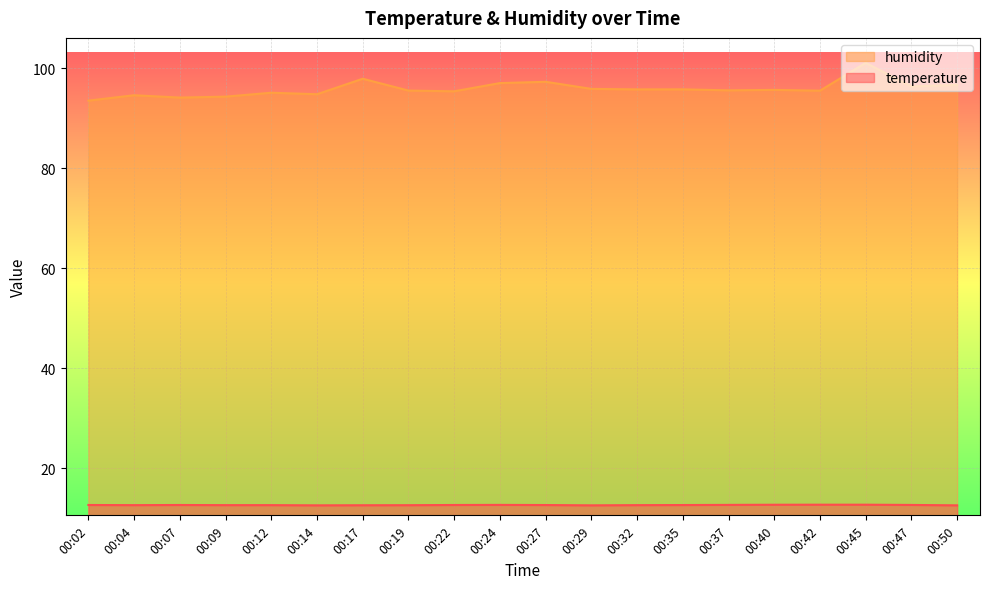

True or false: humidity and temperature intersect in this chart.

False